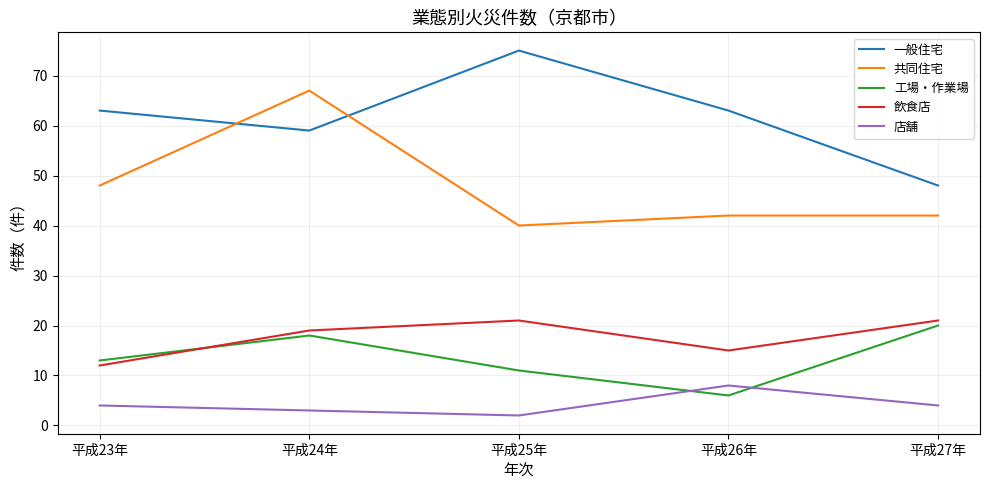

What are all the series names shown in the legend?

一般住宅, 共同住宅, 工場・作業場, 飲食店, 店舗